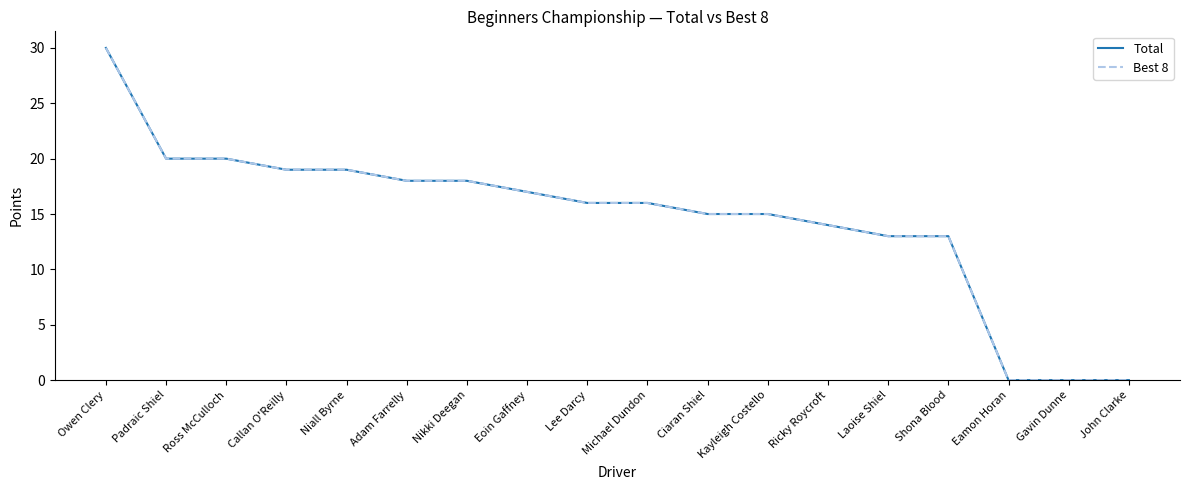

Between Lee Darcy and Ricky Roycroft, which series saw the biggest shift?

Total